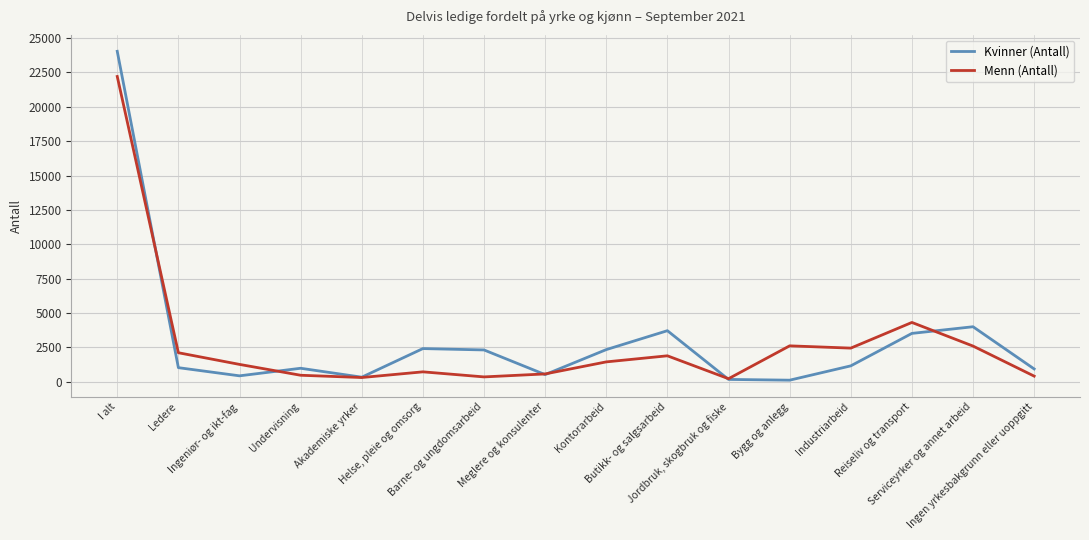

List the labels in order of Menn (Antall) value, smallest first.

Jordbruk, skogbruk og fiske, Akademiske yrker, Barne- og ungdomsarbeid, Ingen yrkesbakgrunn eller uoppgitt, Undervisning, Meglere og konsulenter, Helse, pleie og omsorg, Ingeniør- og ikt-fag, Kontorarbeid, Butikk- og salgsarbeid, Ledere, Industriarbeid, Serviceyrker og annet arbeid, Bygg og anlegg, Reiseliv og transport, I alt